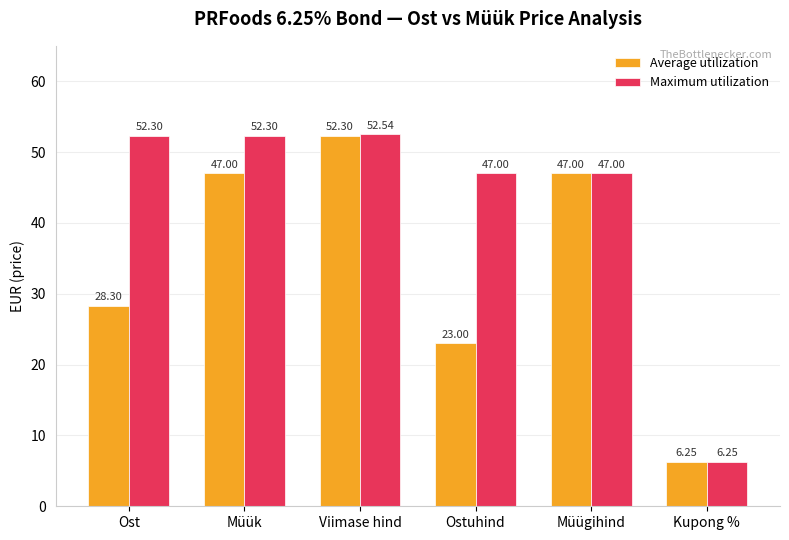

Is the value of Maximum utilization at Kupong % greater than the value of Average utilization at Ost?

No